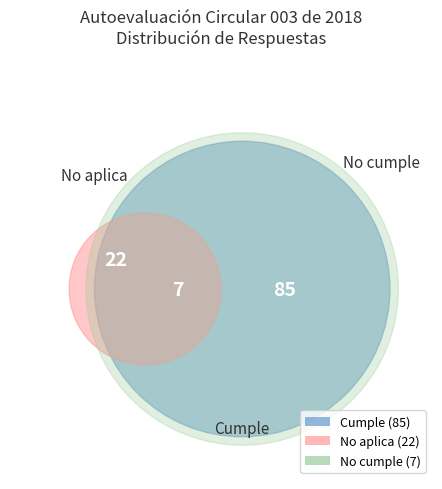

Is it true that No cumple is 18% of the pie?

False